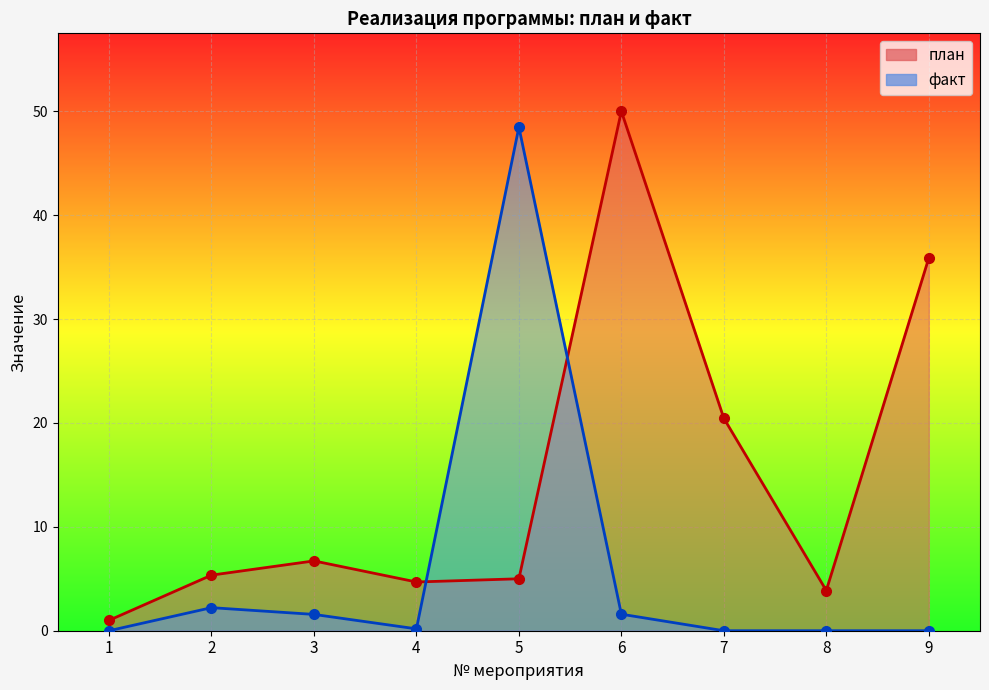

What is the difference between the highest and lowest values at 1?

1.0